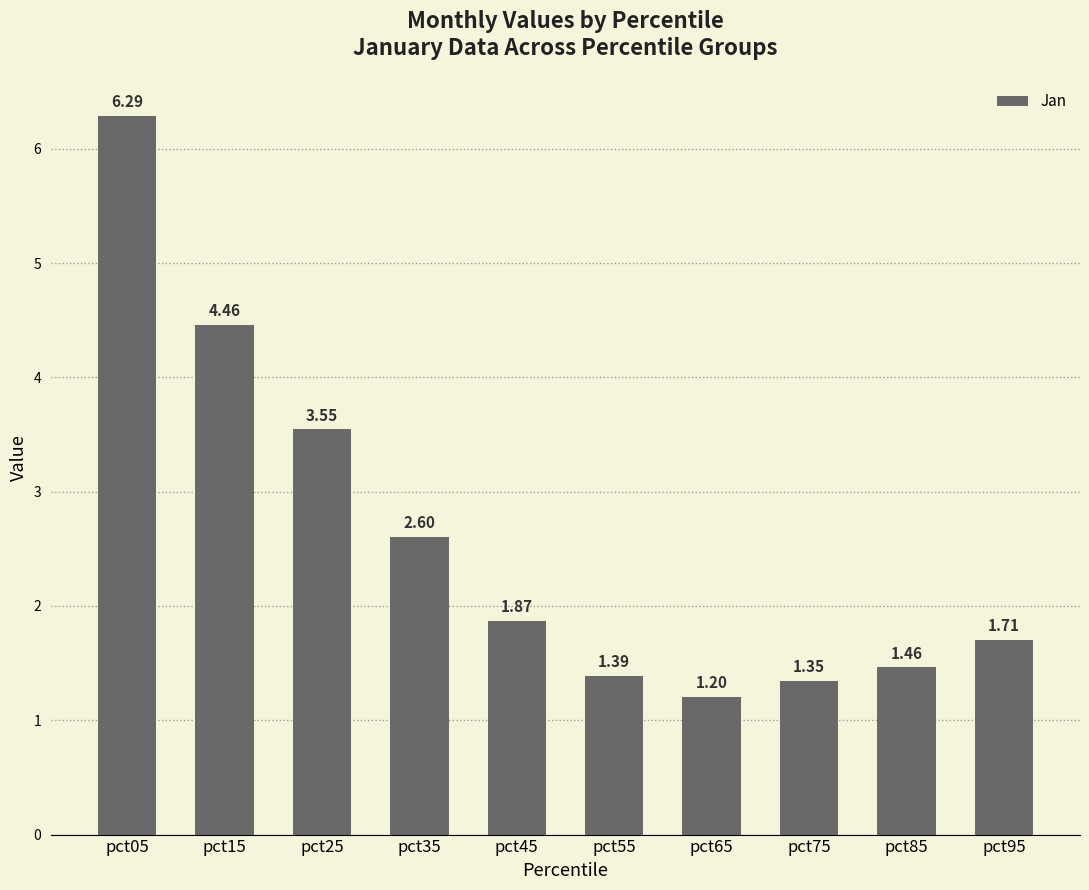

What is the change in value from pct05 to pct35?

-3.7